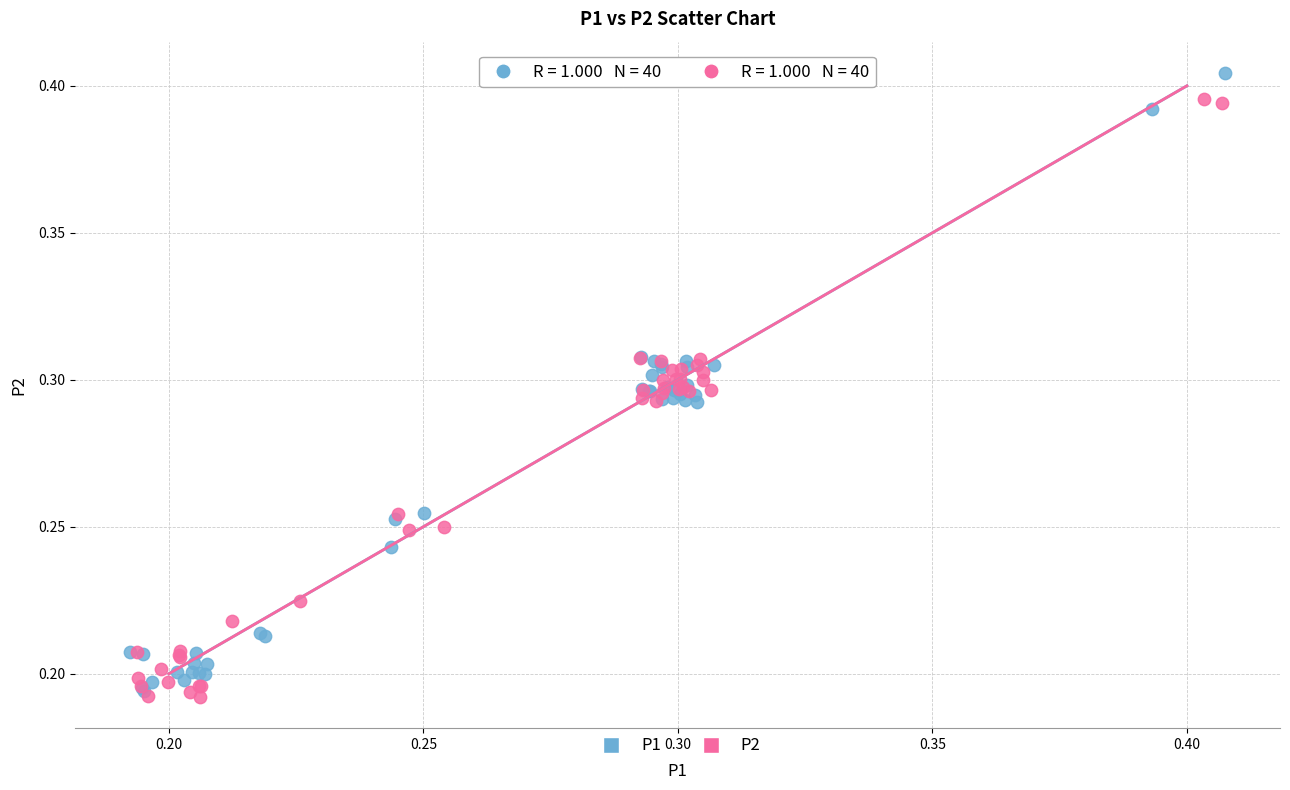

Which series contains the lowest Y value?

P2